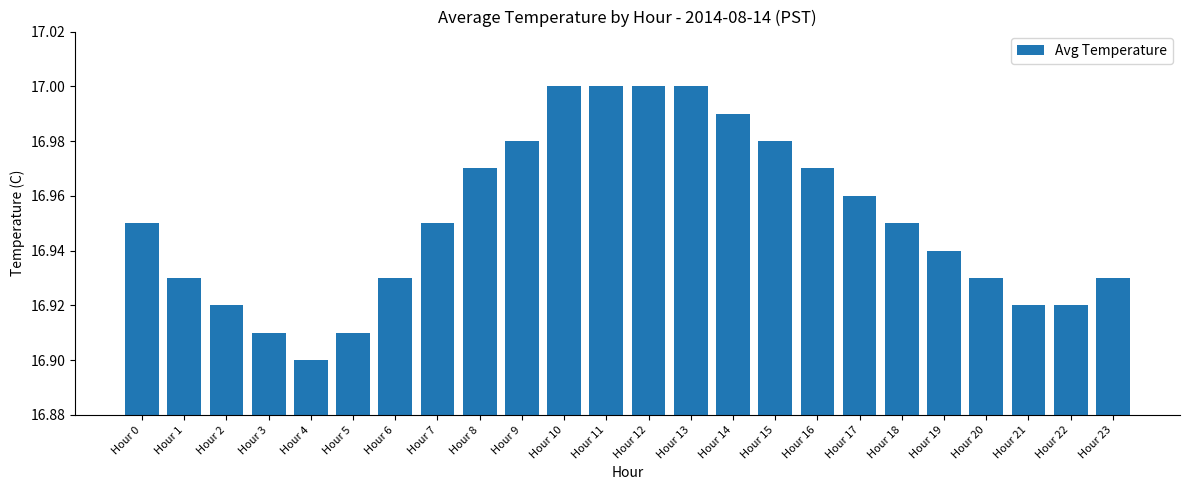

Which category has the lowest value across all series?

Hour 4